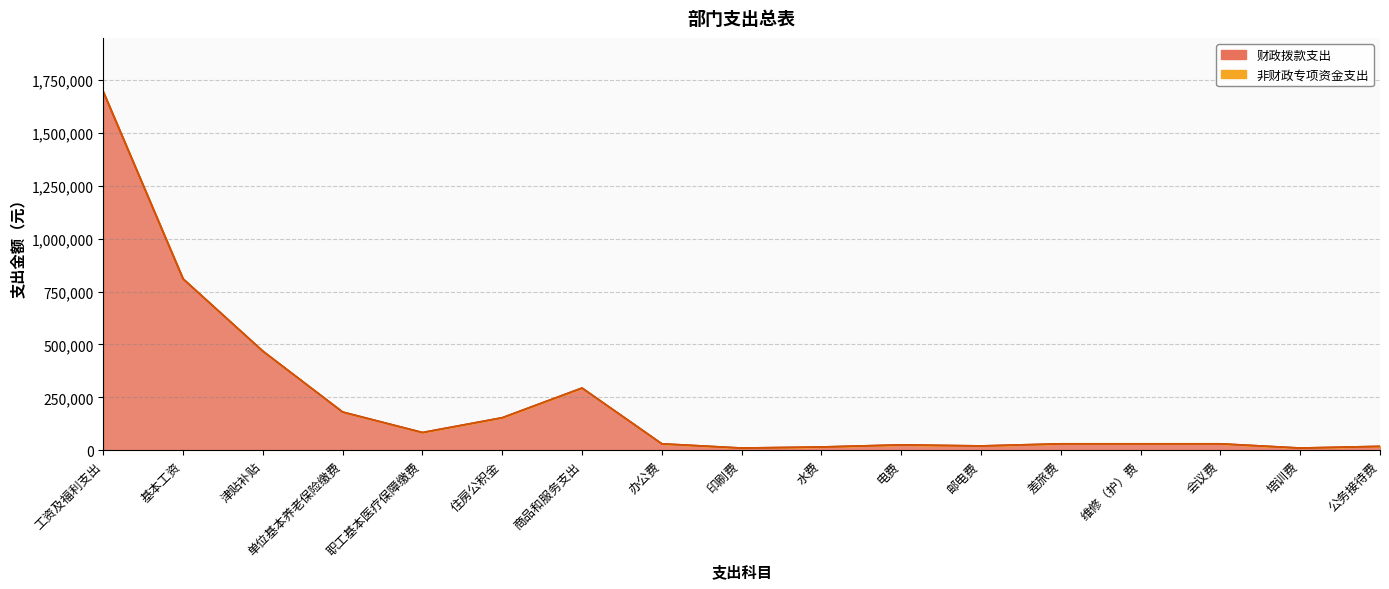

Where does the 支出 series first go above 30000?

工资及福利支出